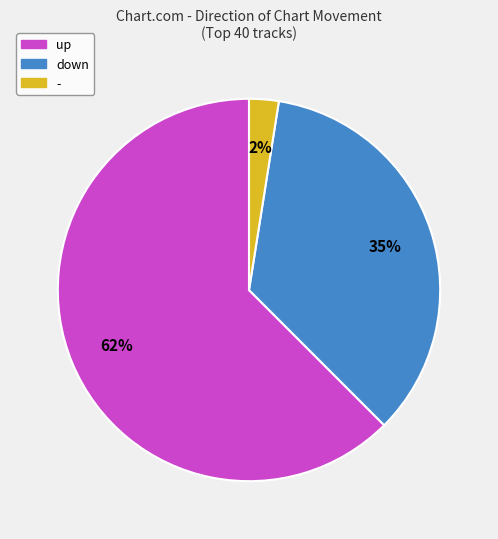

Which slice is the smallest?

-